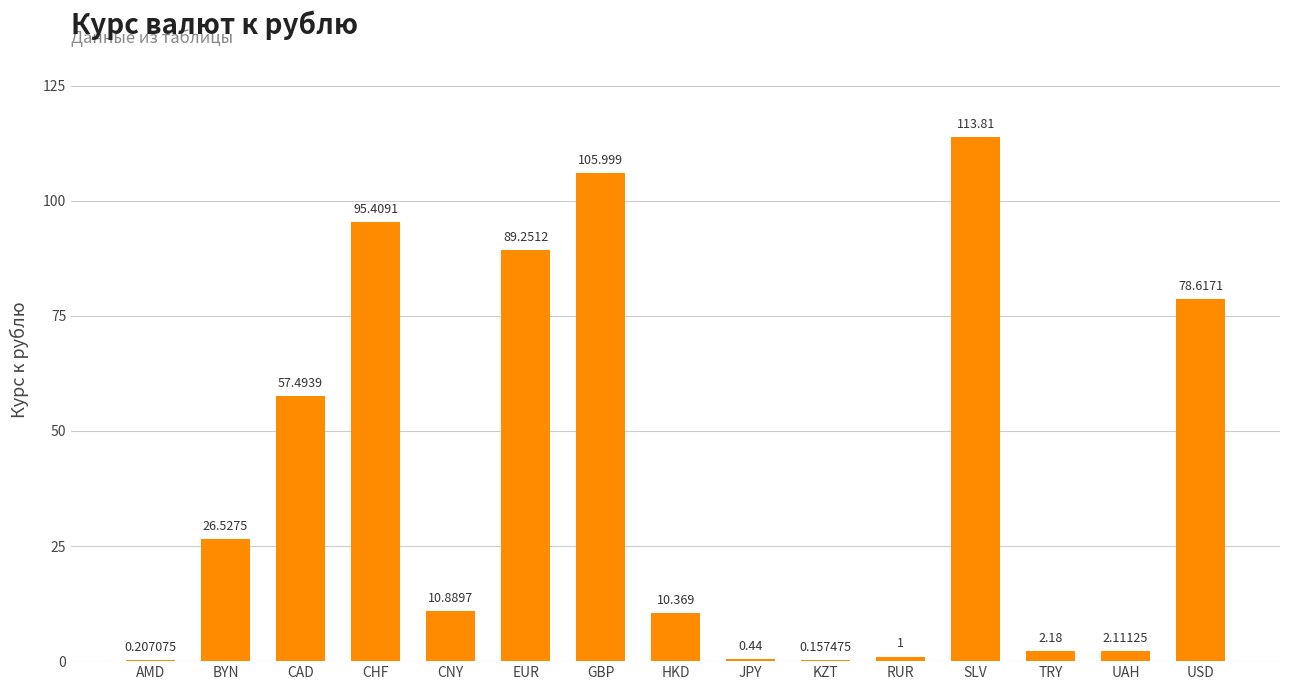

Are the bars horizontal?

No